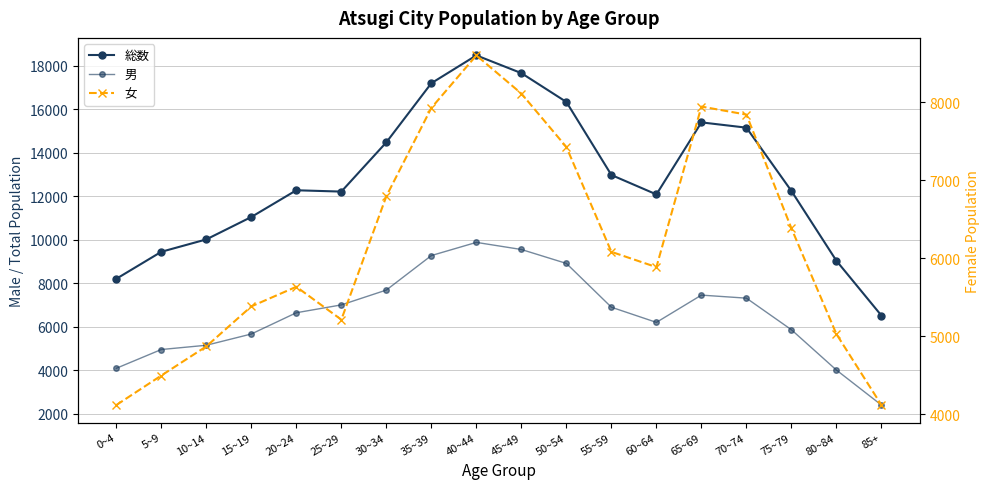

What is the smallest value displayed?

2389